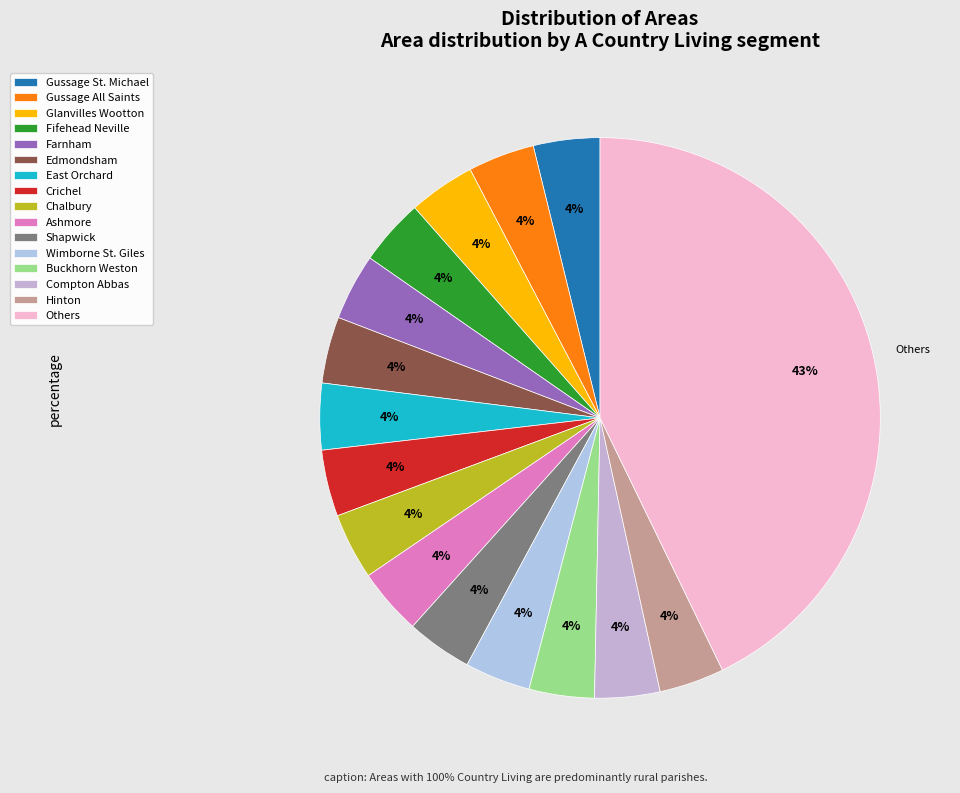

How many segments does this pie chart have?

16